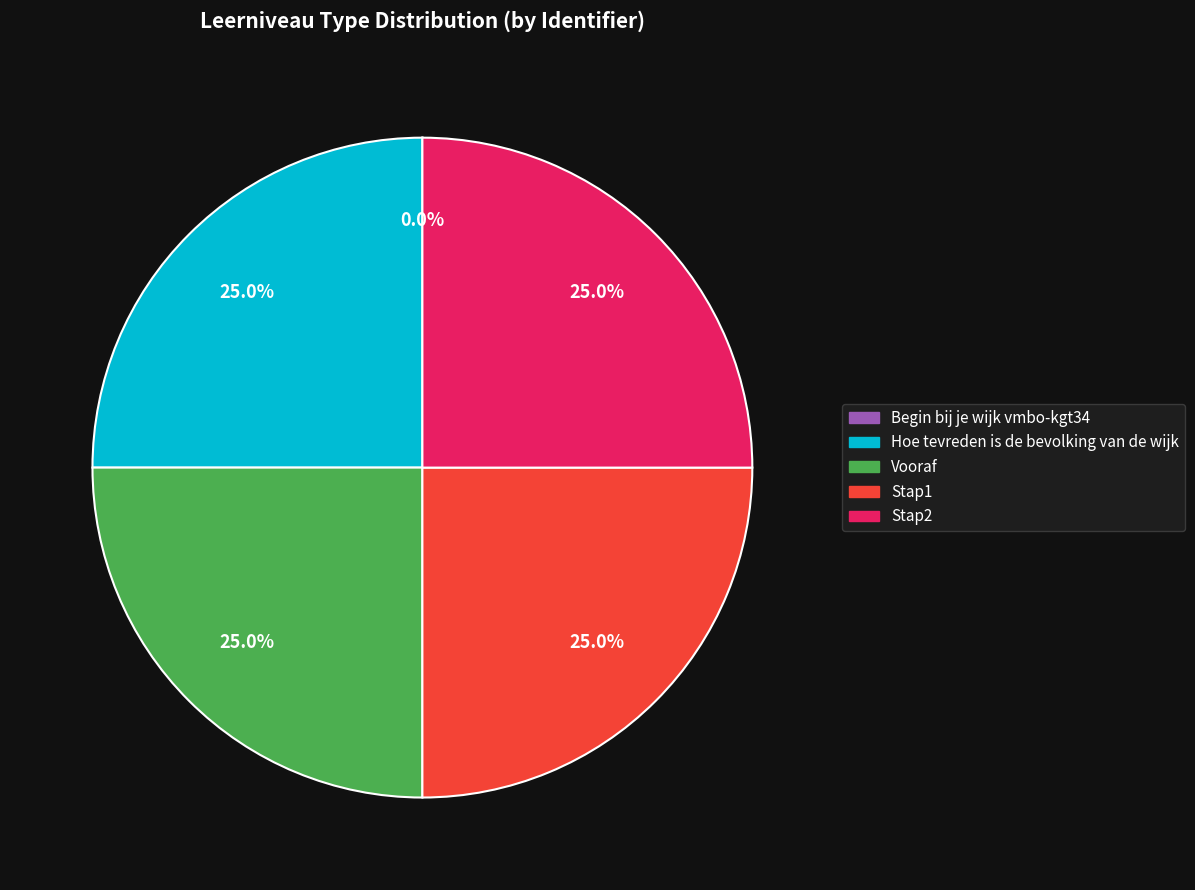

To the nearest percent, what is the difference between the largest and smallest slice percentages?

25%